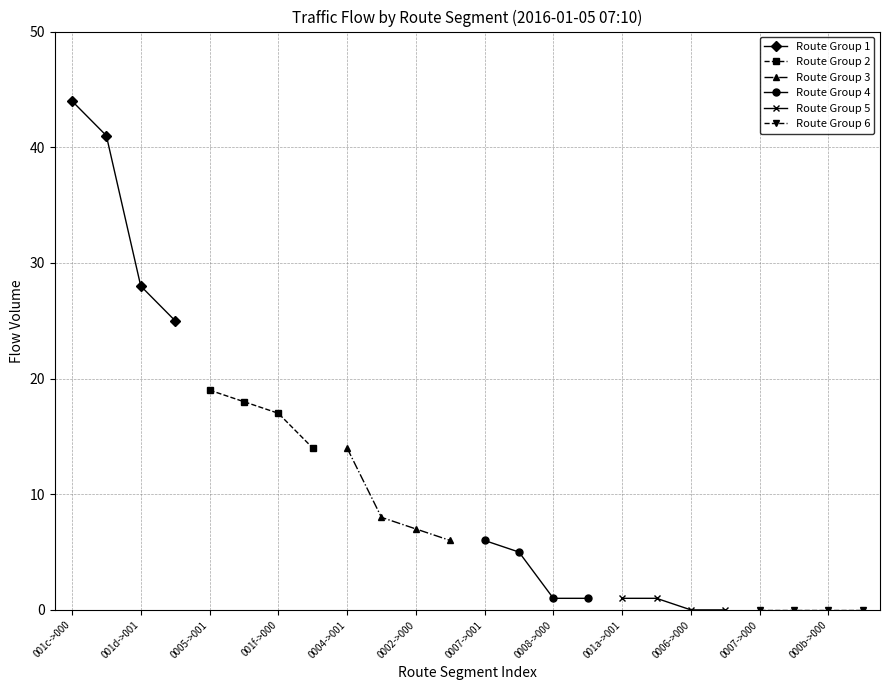

What are all the series names shown in the legend?

Route Group 1, Route Group 2, Route Group 3, Route Group 4, Route Group 5, Route Group 6